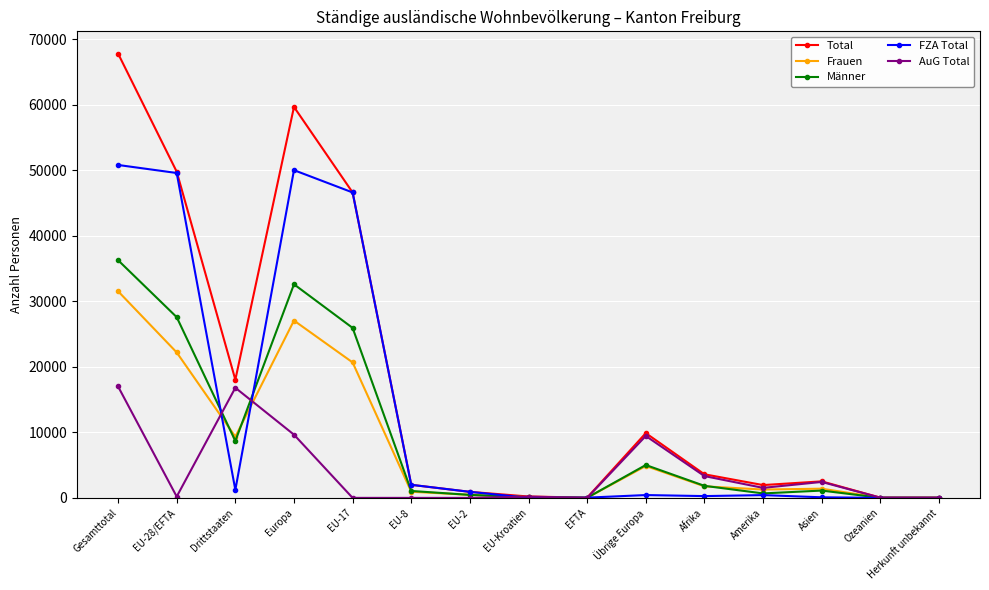

How many series are shown in this chart?

5